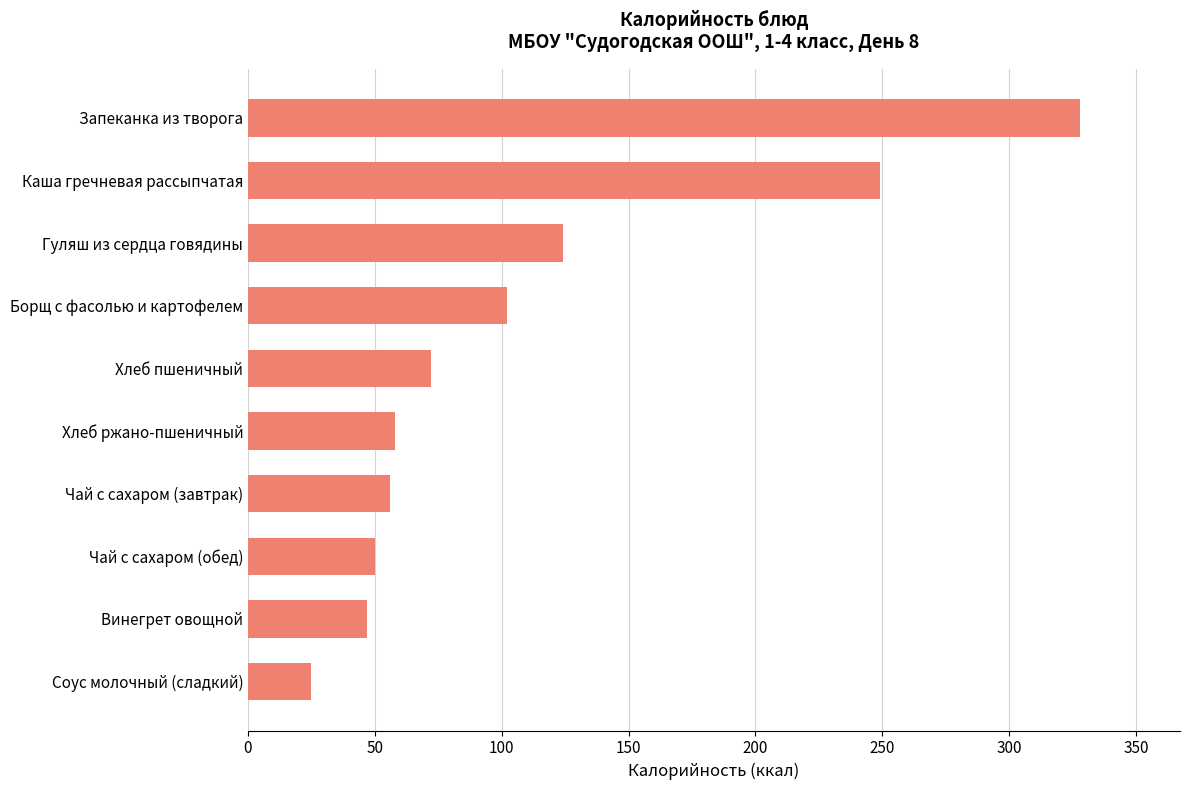

Reading top to bottom, what are all the values shown in this chart?

328	249	124	102	72	58	56	50	47	25